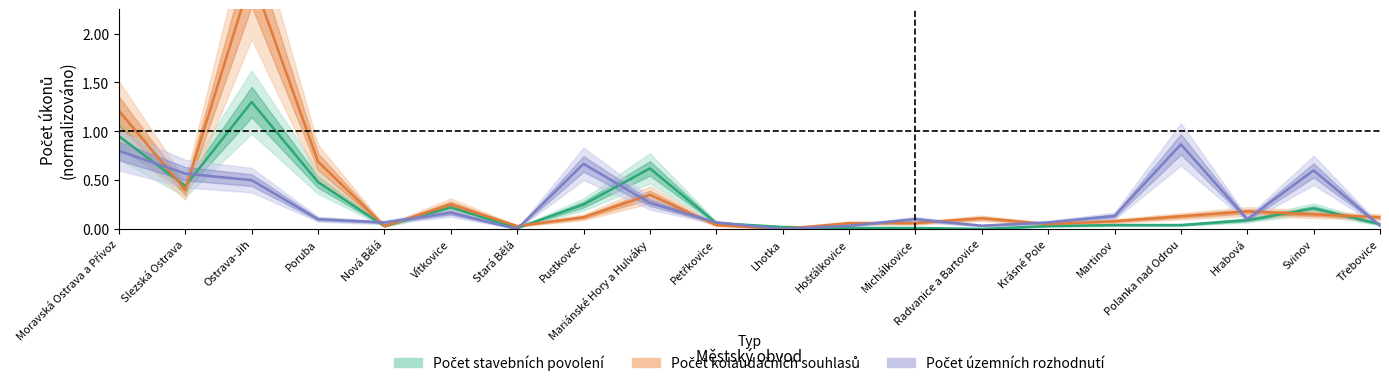

True or false: Počet kolaudačních souhlasů has a value of 0.1 at Krásné Pole.

False